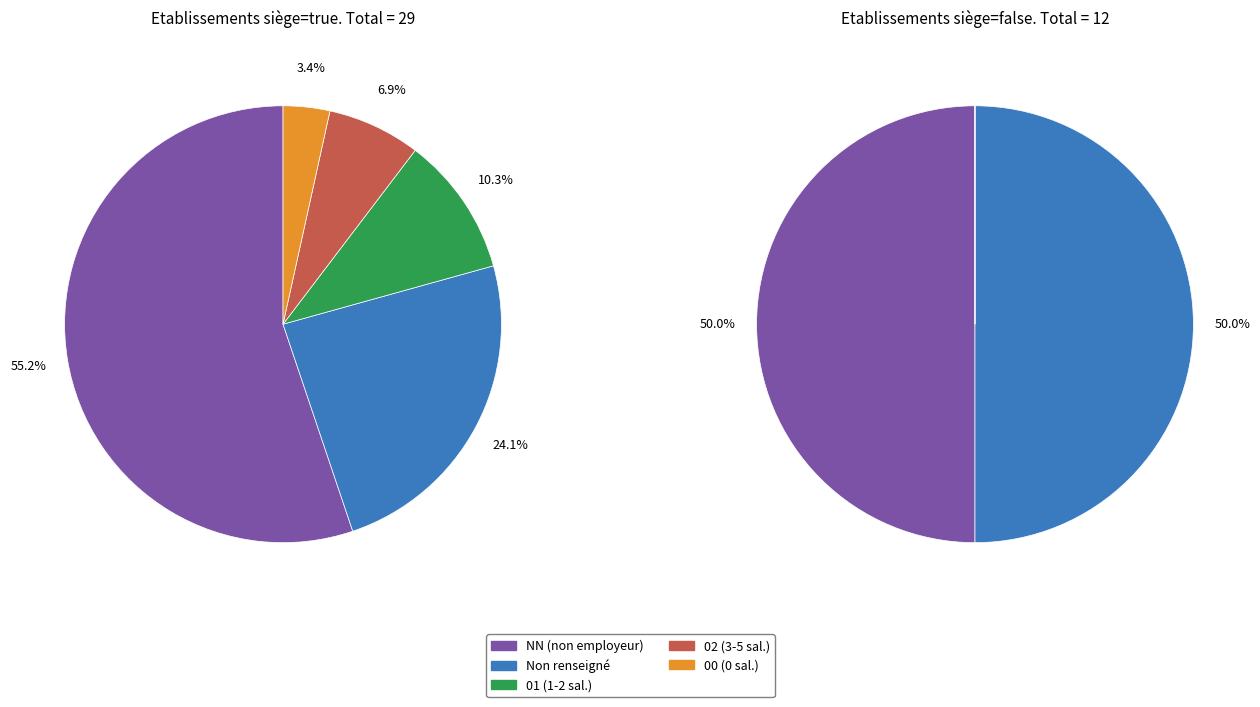

What portion of the pie excludes 00?

97.6%